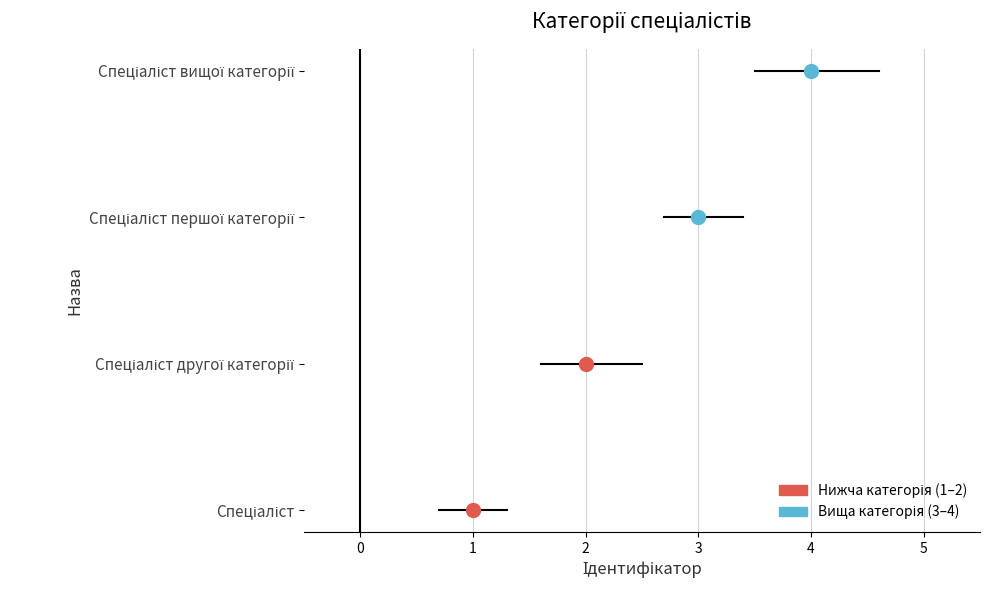

List the labels in order of value, largest first.

Спеціаліст вищої категорії, Спеціаліст першої категорії, Спеціаліст другої категорії, Спеціаліст